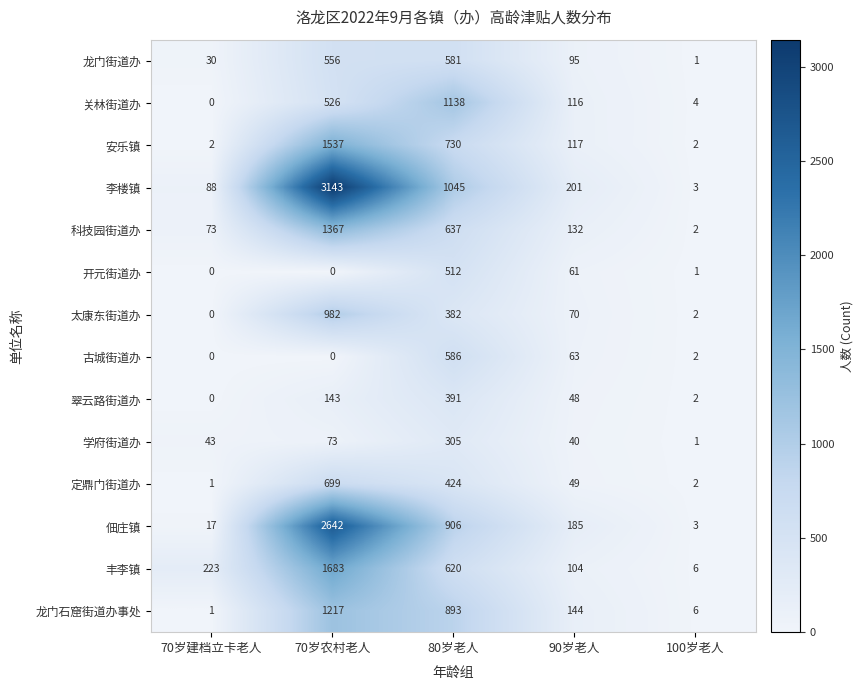

What is the average value of the 开元街道办 series?

115